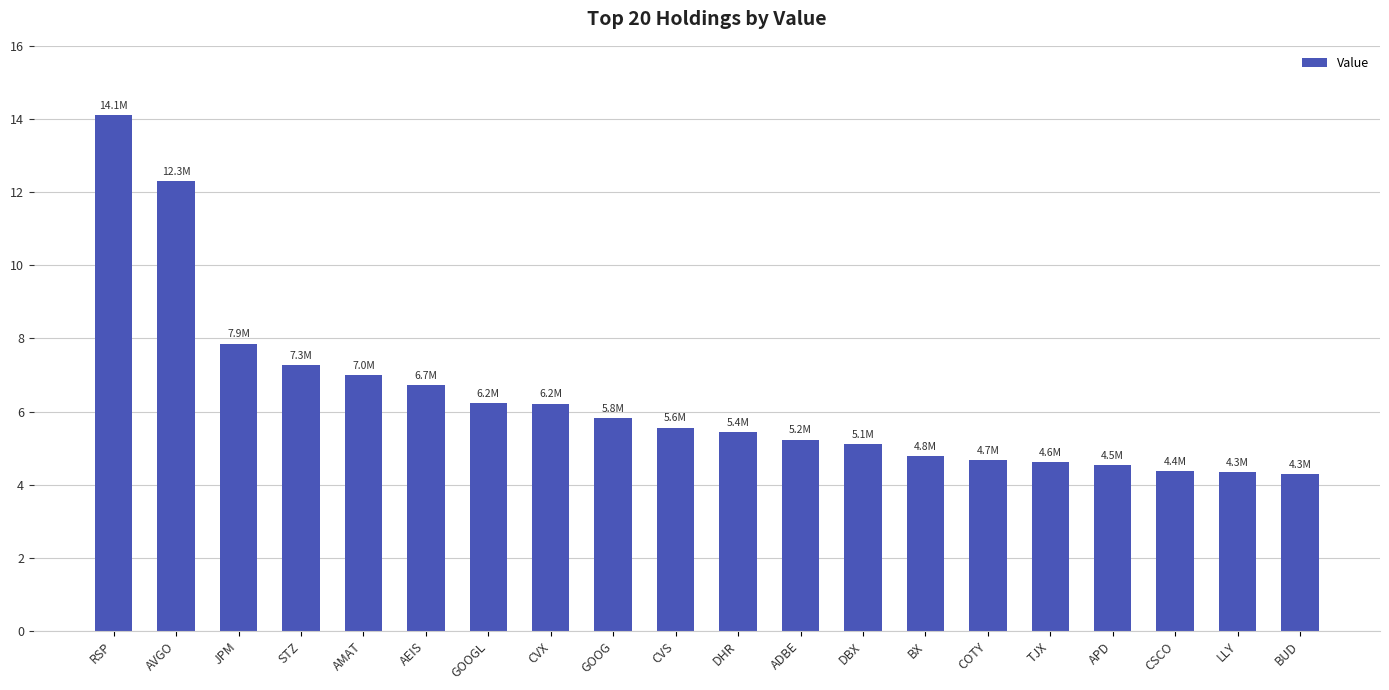

Which label corresponds to the largest value in the chart?

RSP